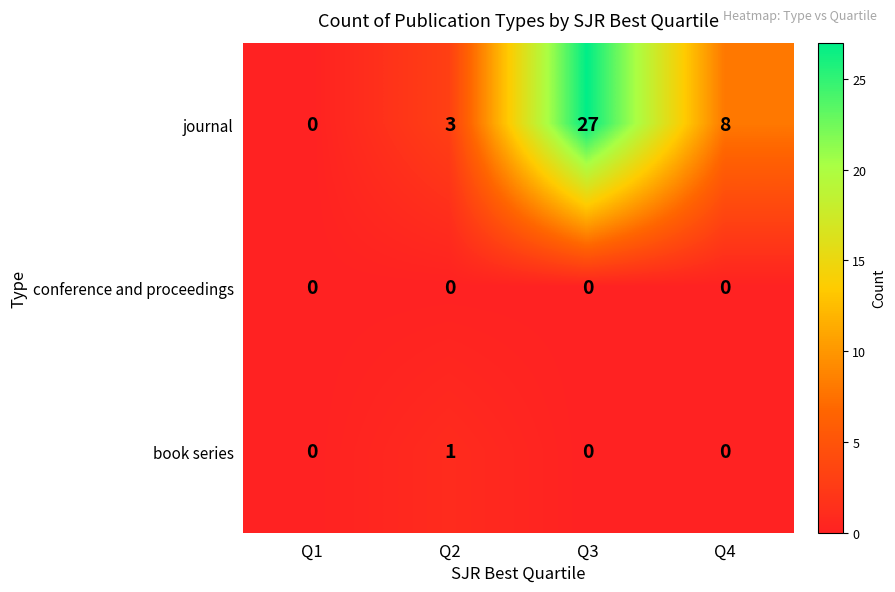

List the series in order of their peak value, lowest first.

conference and proceedings, book series, journal